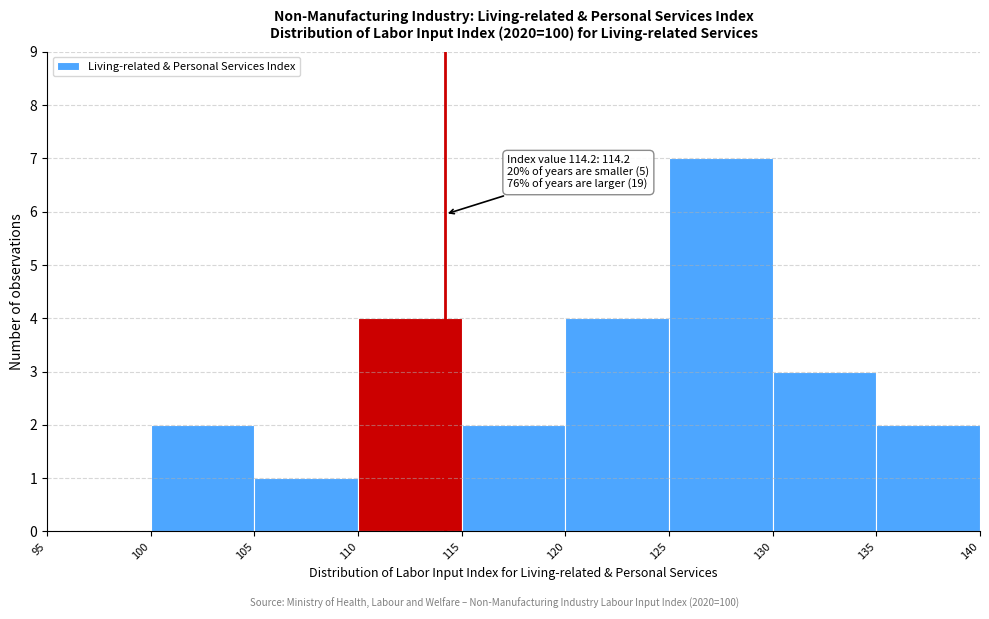

Over which range of the x-axis is the bar tallest?

125 to 130